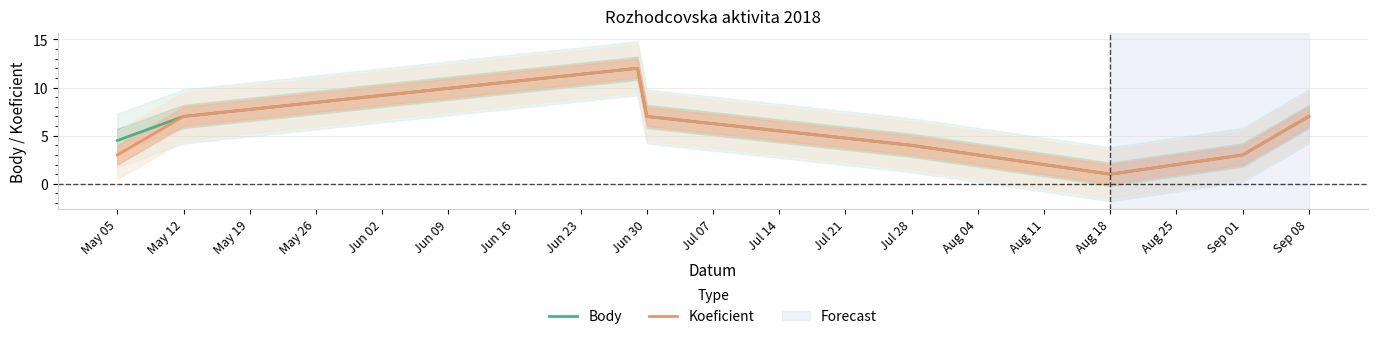

Reading left to right, what are all the values shown in this chart?

Body: 4.5	7.0	12.0	7.0	4.0	1.0	3.0	7.0
Koeficient: 3.0	7.0	12.0	7.0	4.0	1.0	3.0	7.0